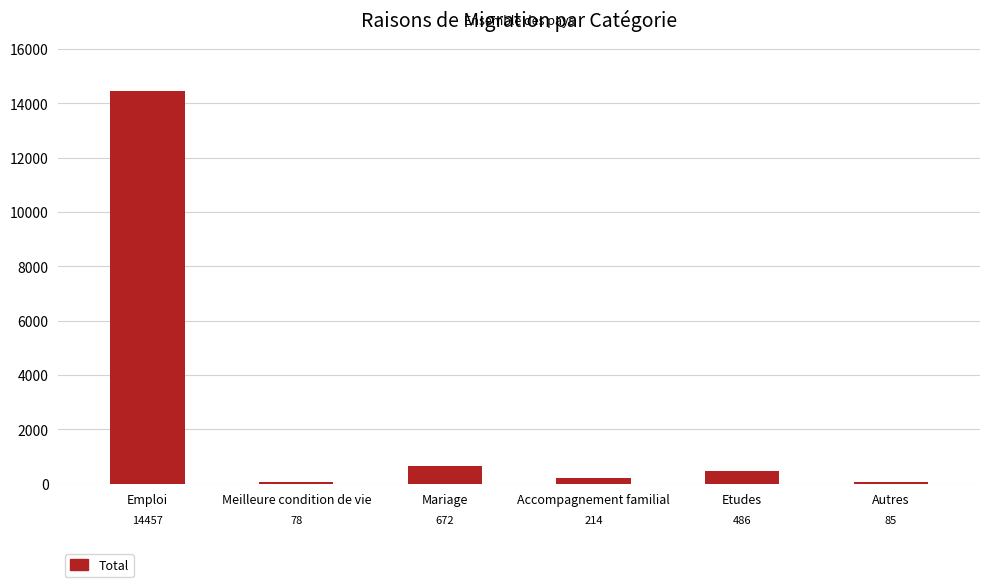

Reading right to left, transcribe all the data shown in this chart.

Autres=85	Etudes=486	Accompagnement familial=214	Mariage=672	Meilleure condition de vie=78	Emploi=14457